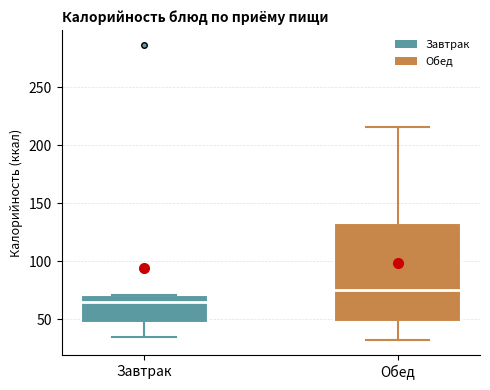

Comparing the boxes themselves (not the whiskers), which one is the tallest?

Обед